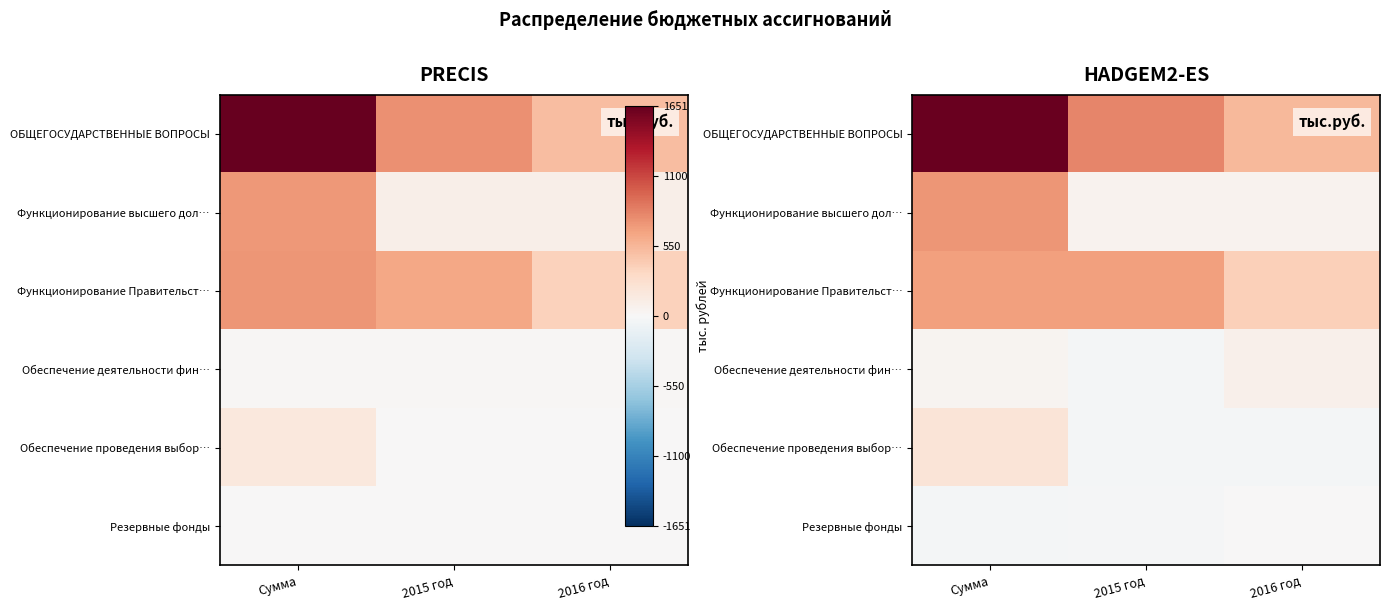

Which series has the widest spread of values?

ОБЩЕГОСУДАРСТВЕННЫЕ ВОПРОСЫ